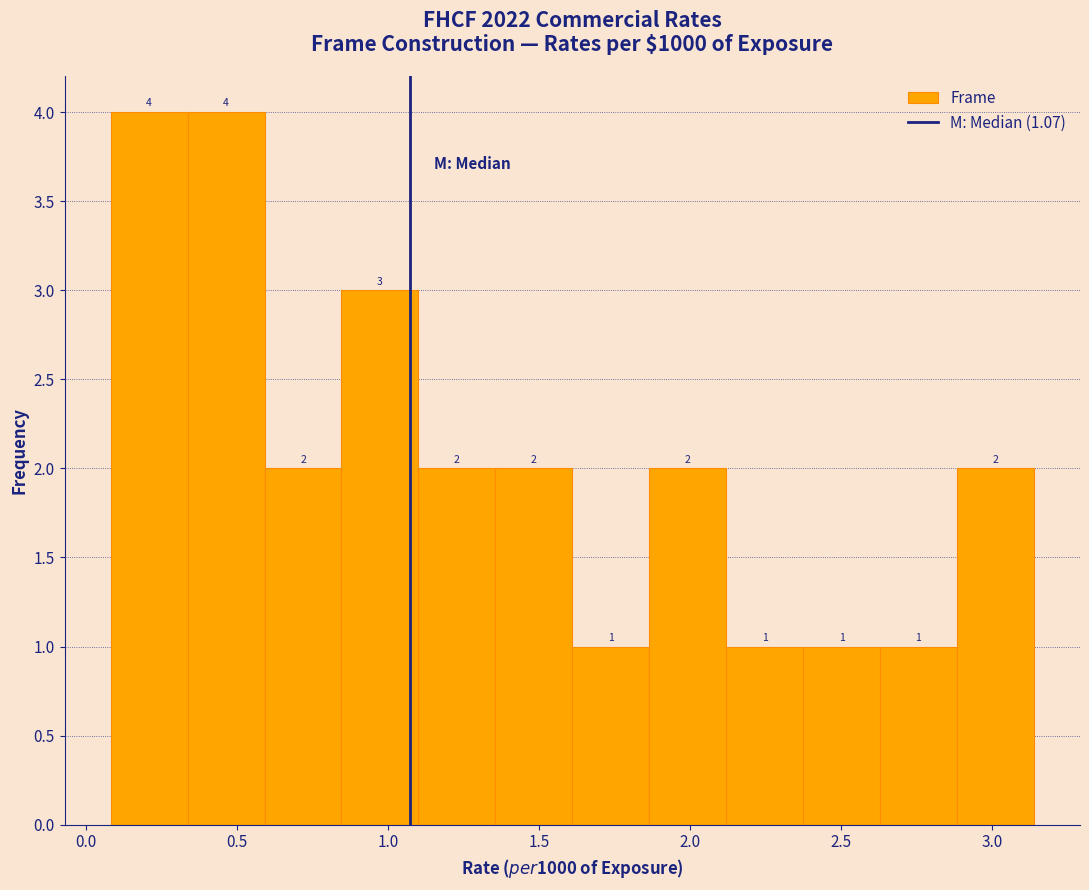

How tall is the bar that spans 2.35 to 2.65 on the x-axis? The bar edges are not printed on the chart, so give them approximately, as read against the axis.

1